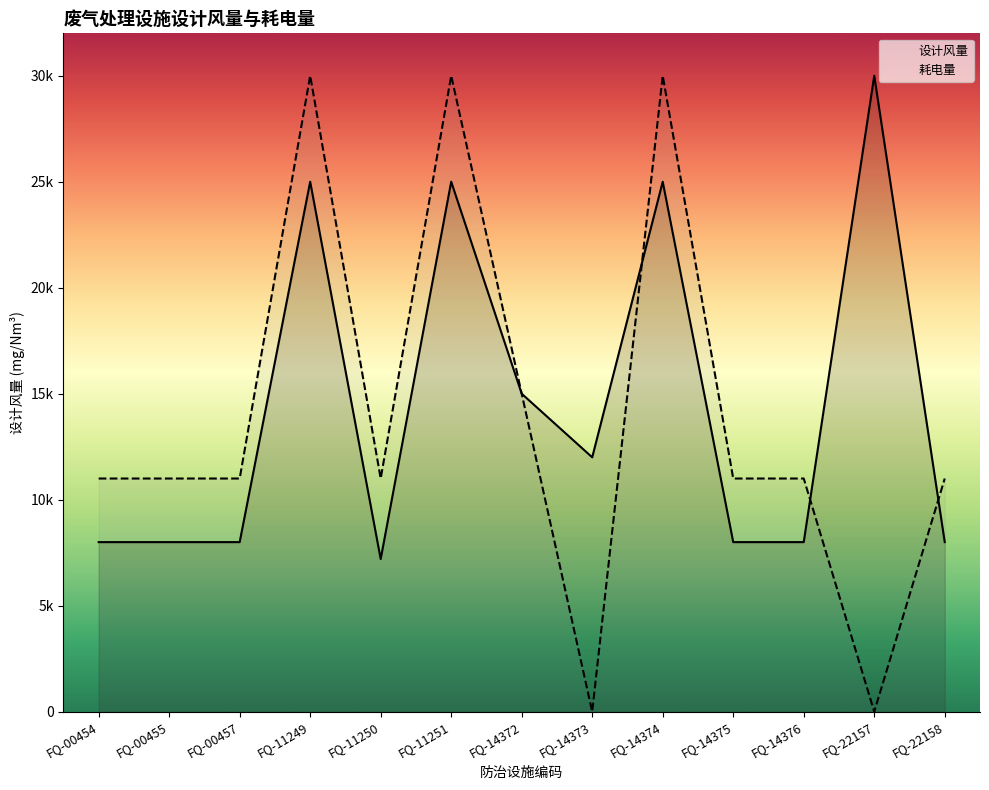

Is the value of 耗电量 at FQ-14376 greater than the value of 设计风量 at FQ-14373?

No